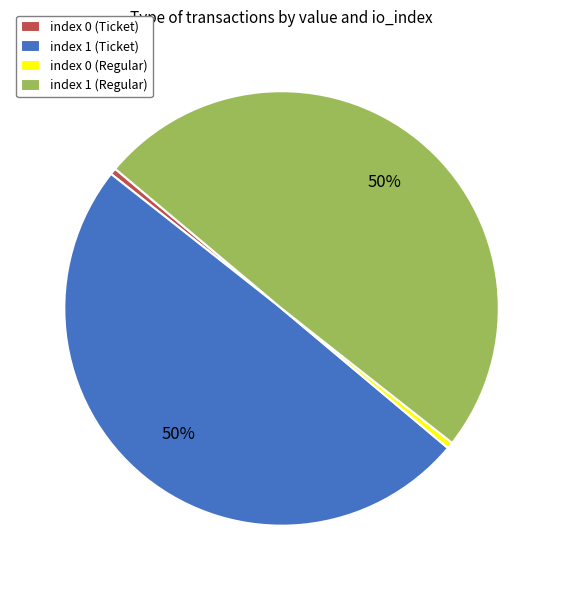

The index 1 (Ticket) slice represents 58% of the pie. True or false?

False